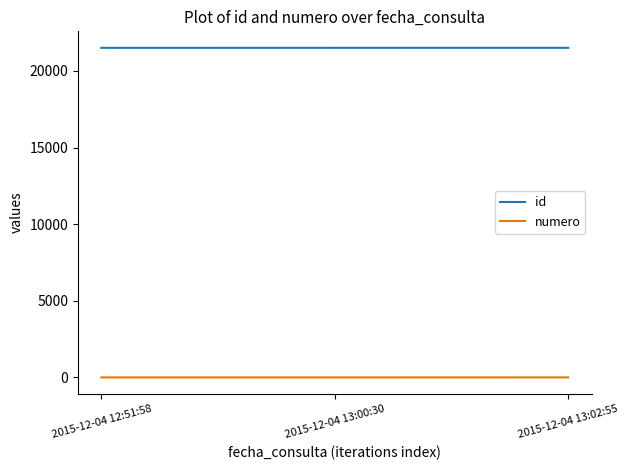

What are all the series names shown in the legend?

id, numero